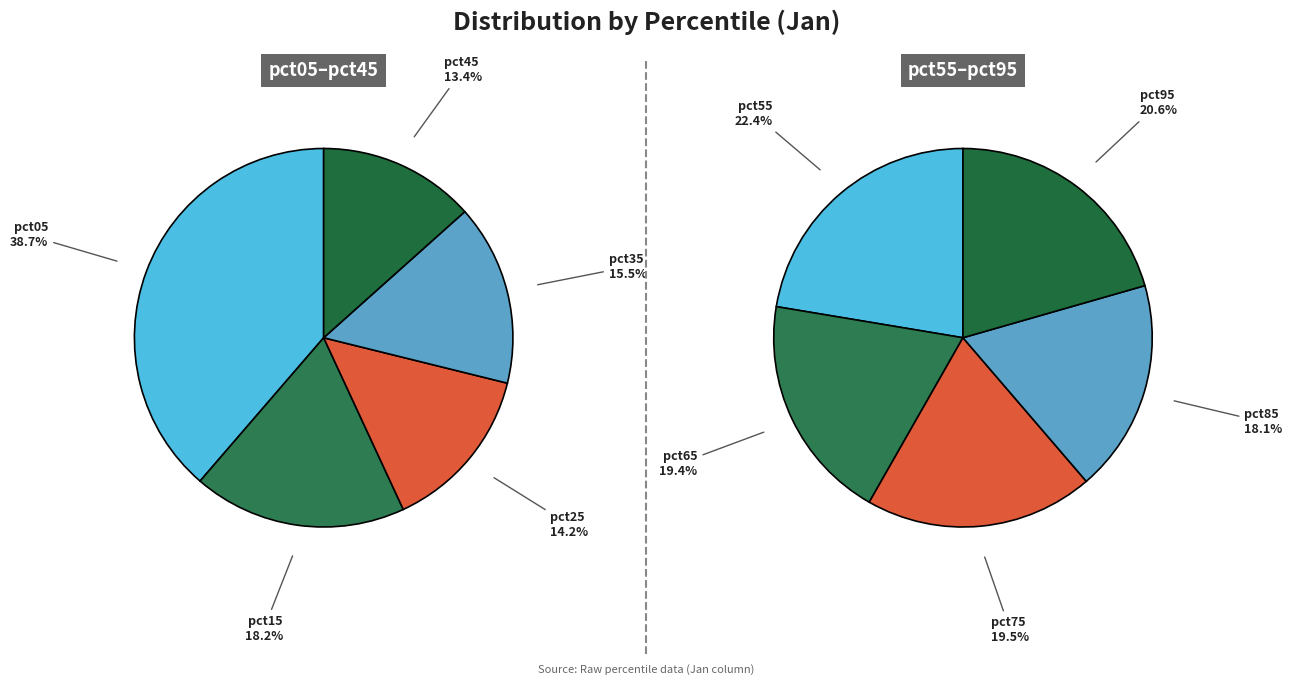

How many segments does this pie chart have?

10